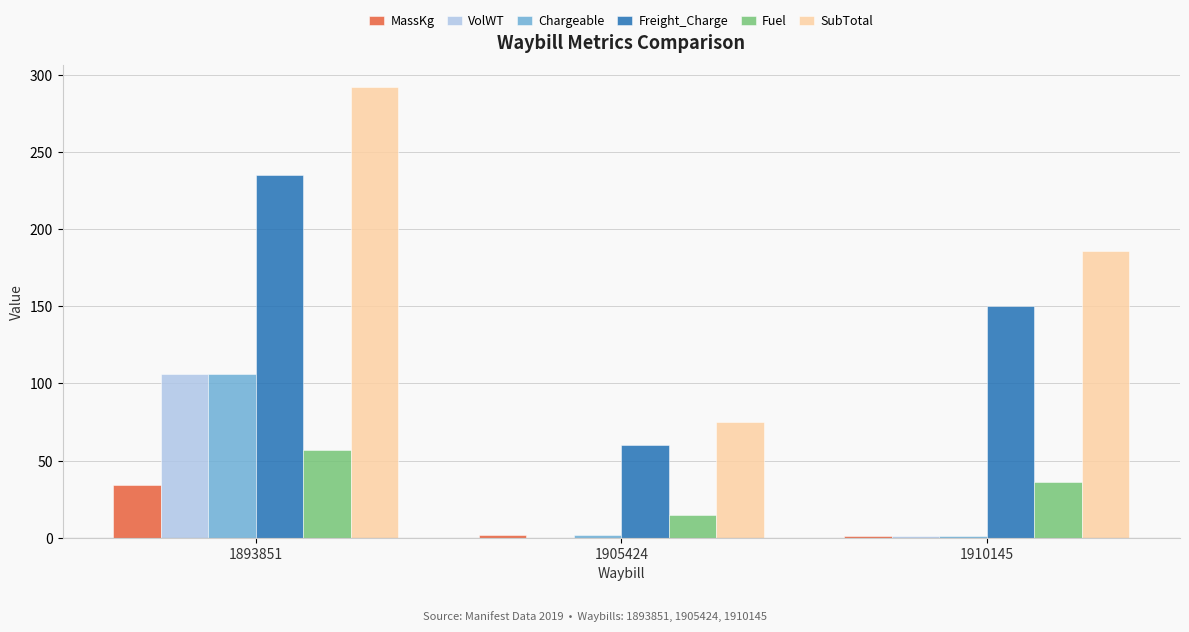

Is it true that Freight_Charge equals 101.8 at 1910145?

False